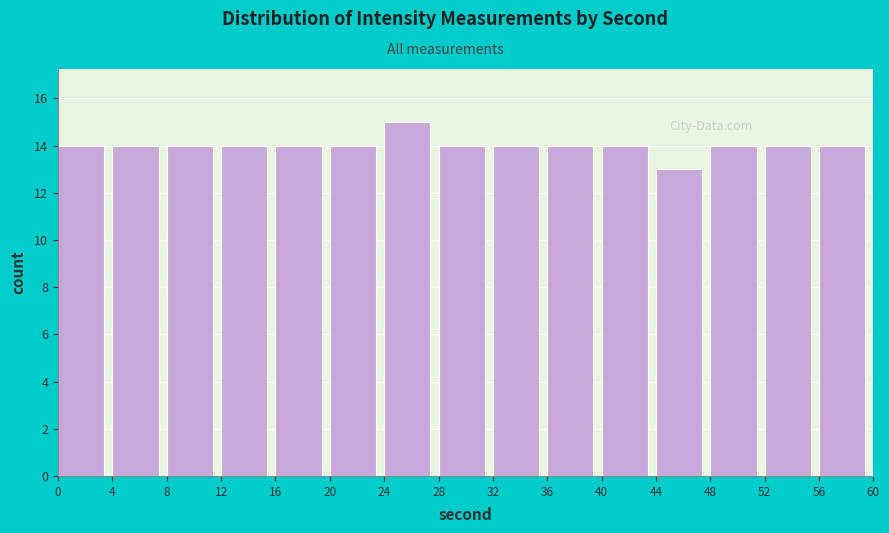

Reading left to right, transcribe this chart: for each bar, give the range it covers on the x-axis and its height. The values are not printed on the chart, so give them approximately, as read against the axis.

0 to 4: 14
4 to 8: 14
8 to 12: 14
12 to 16: 14
16 to 20: 14
20 to 24: 14
24 to 28: 15
28 to 32: 14
32 to 36: 14
36 to 40: 14
40 to 44: 14
44 to 48: 13
48 to 52: 14
52 to 56: 14
56 to 60: 14